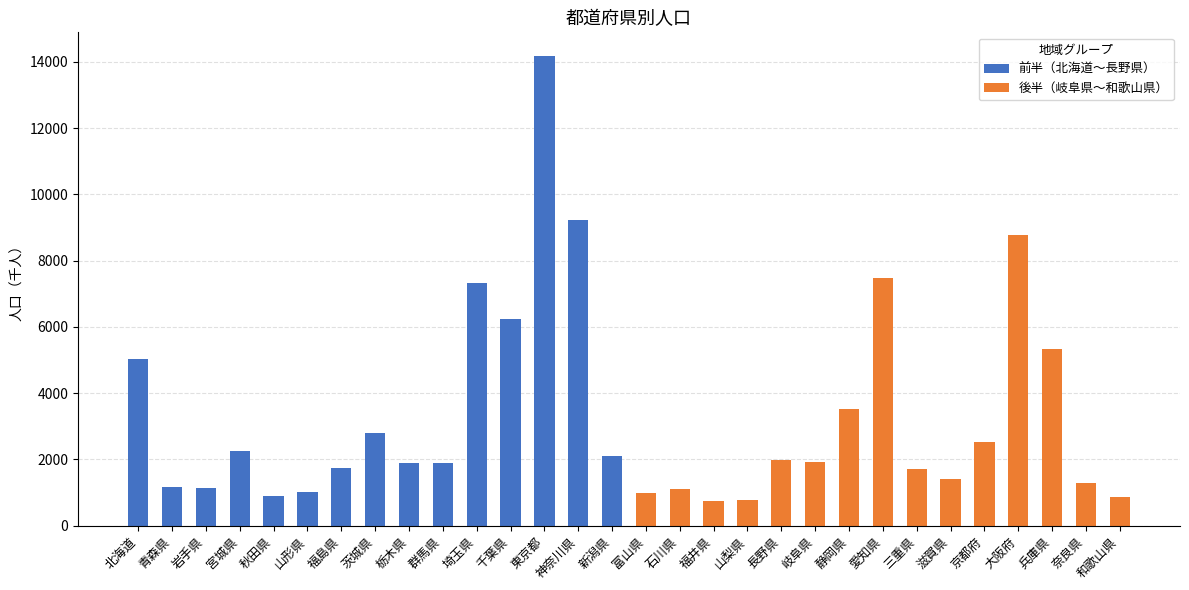

True or false: 前半（北海道〜長野県） has a value of 1890 at 群馬県.

True